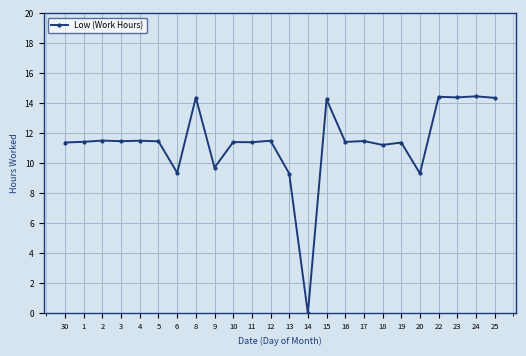

What is the sum of the values at 19 and 12?

22.9